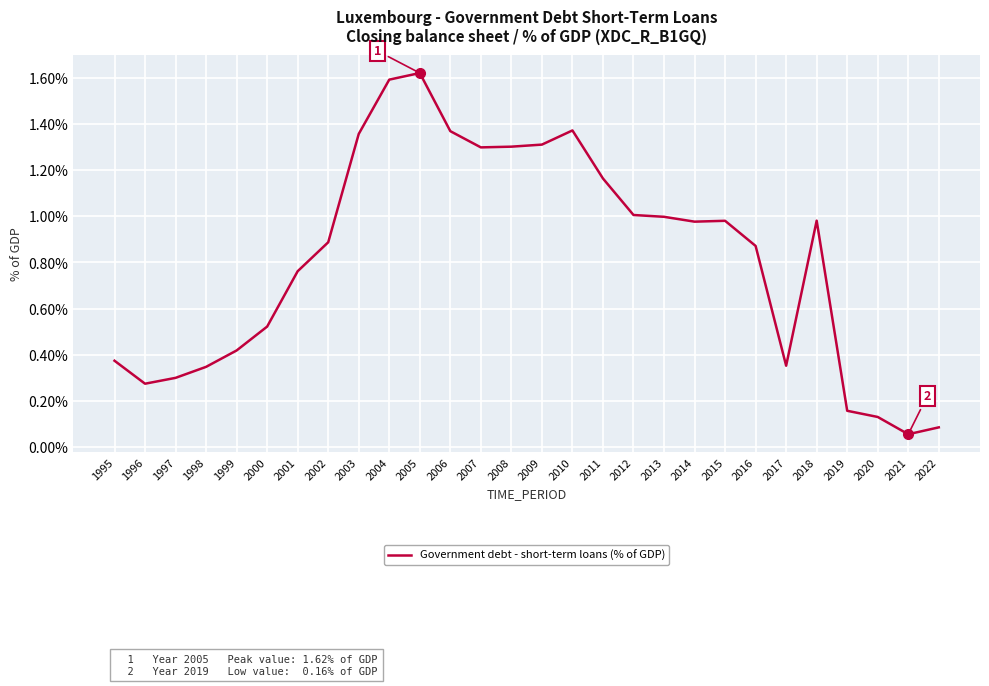

True or false: there are more than 2 points higher than both neighbors.

True